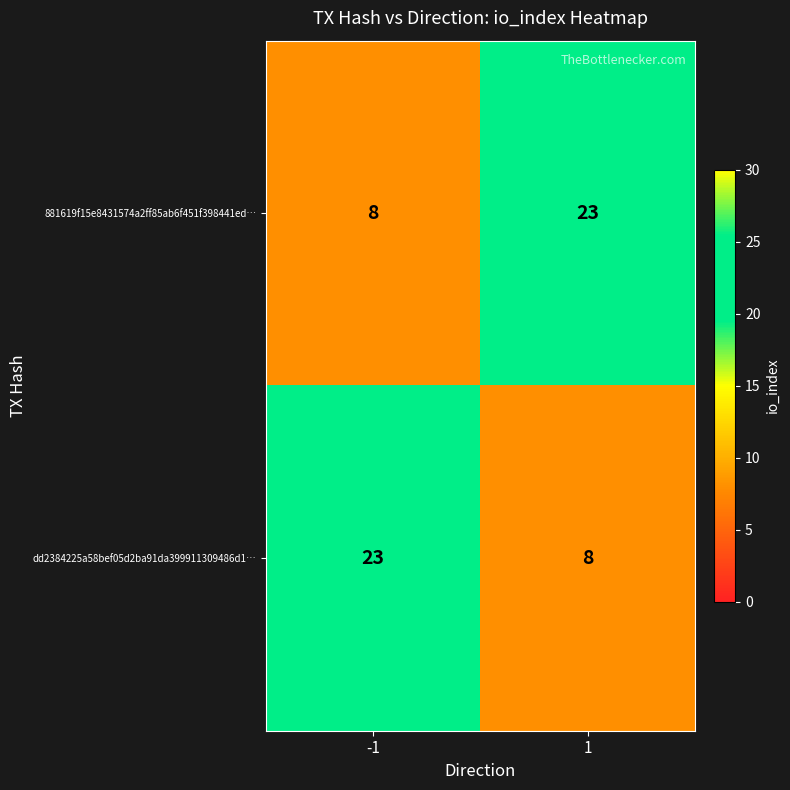

Rank the categories by 881619f15e8431574a2ff85ab6f451f398441ed… value from highest to lowest.

1, -1